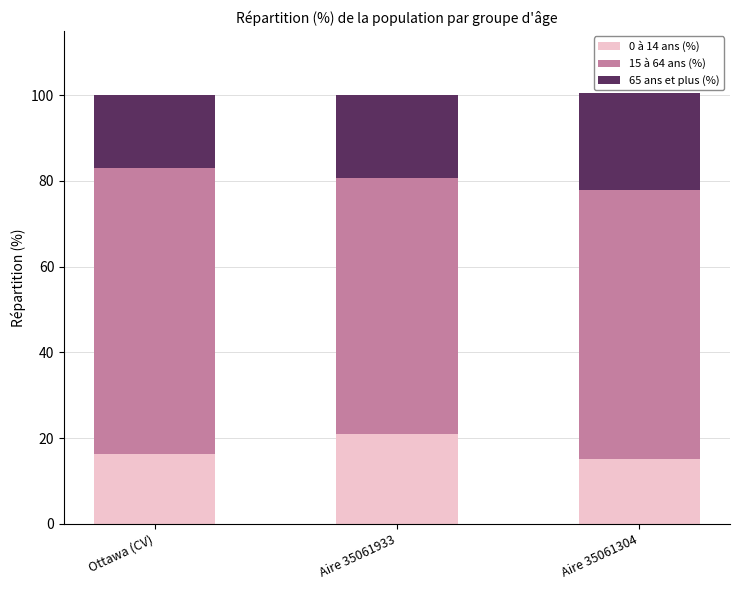

The value of 0 à 14 ans (%) at Aire 35061933 is 21.0. True or false?

True